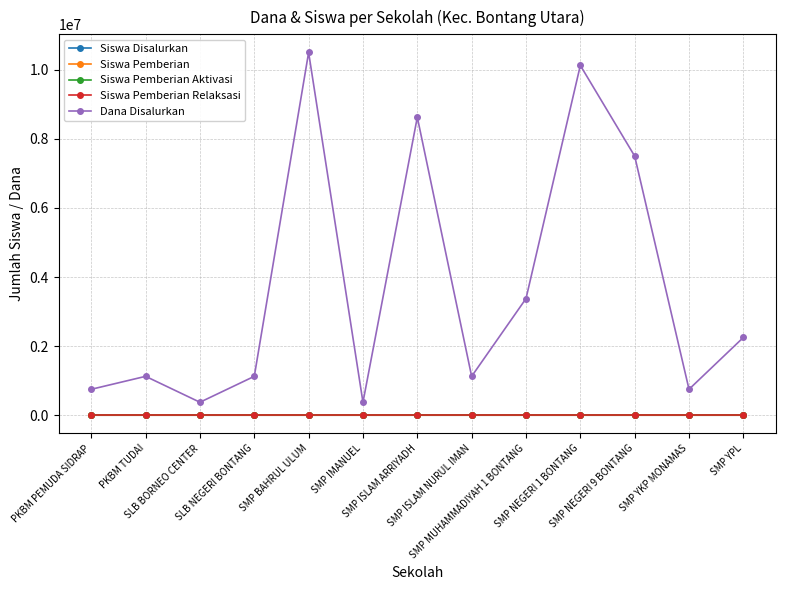

What is the average value of the Dana Disalurkan series?

3692308